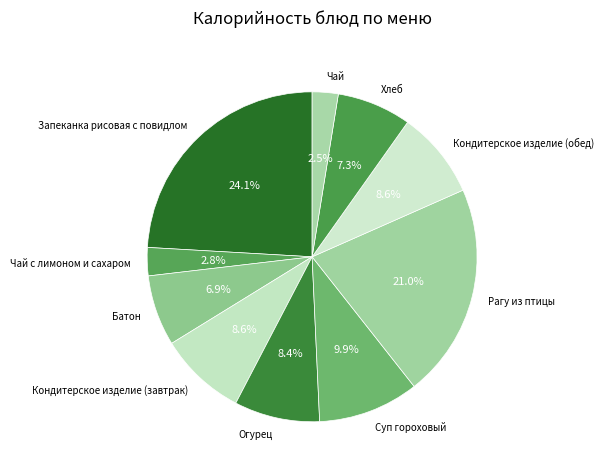

What percentage is the Хлеб slice, to the nearest percent?

7%